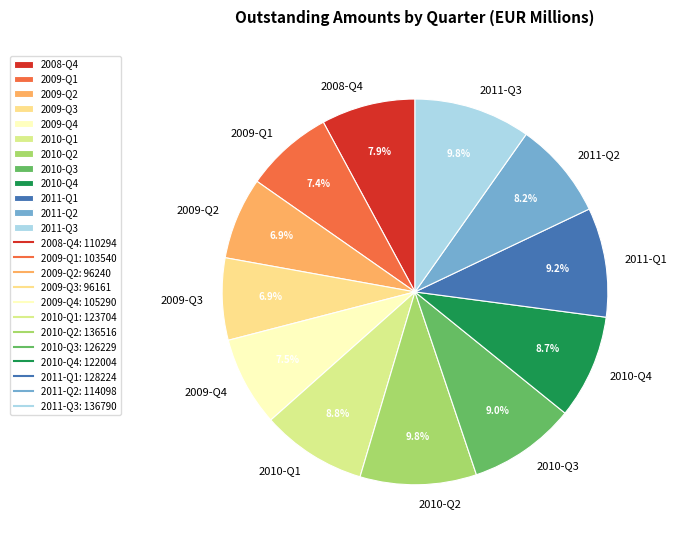

Combined, what portion of the pie is 2009-Q3 and 2008-Q4?

14.8%